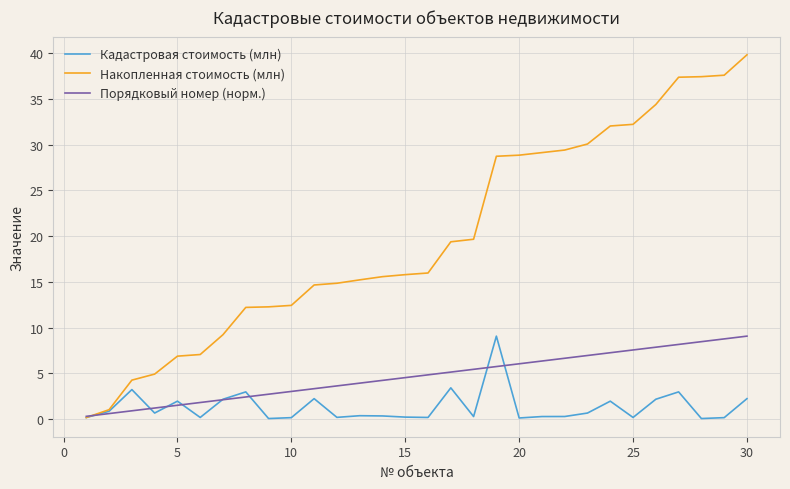

Which series has the largest total across all categories?

Накопленная стоимость (млн)